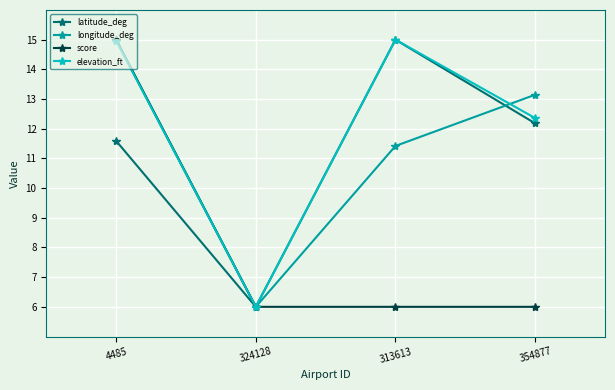

Between 4485 and 313613, which series saw the biggest shift?

score